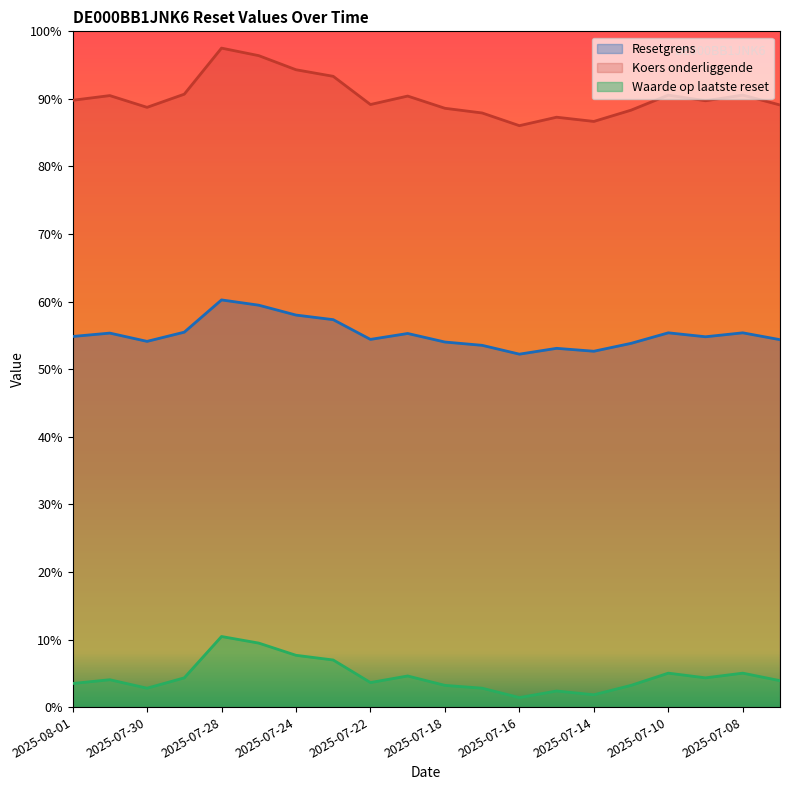

At which category does the chart reach its minimum across all series?

2025-07-16